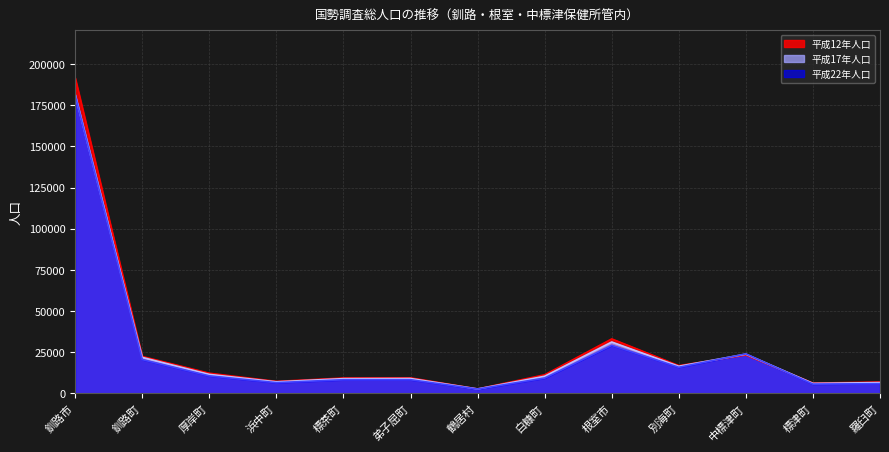

What is the difference between the maximum and minimum values in the 平成12年人口 series?

189011